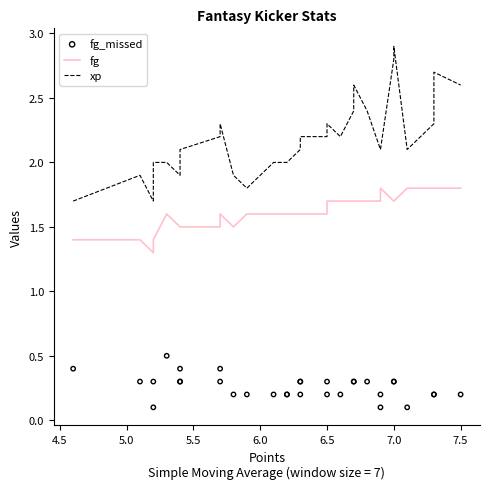

Which series has the largest total across all categories?

xp